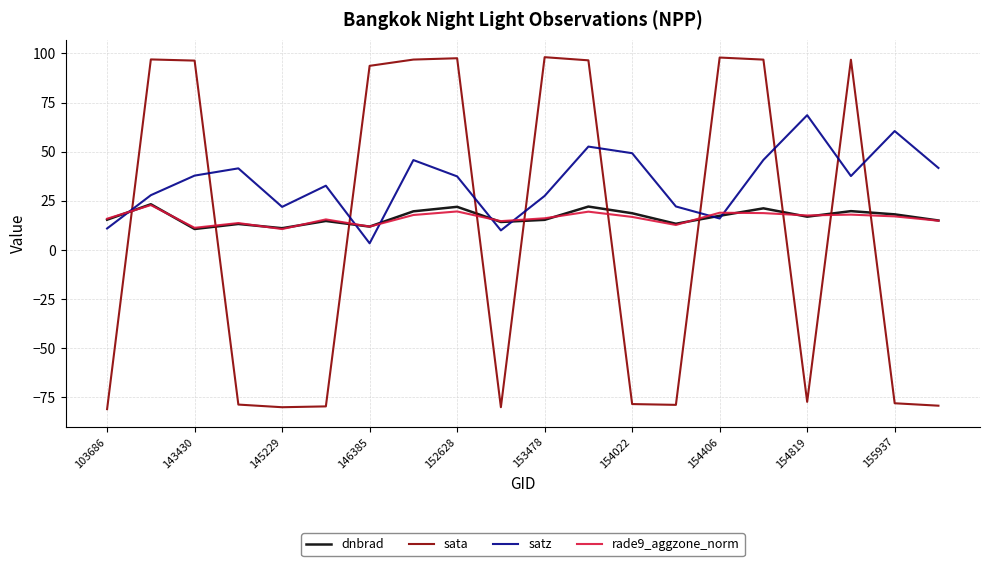

Count the number of data series in this chart.

4